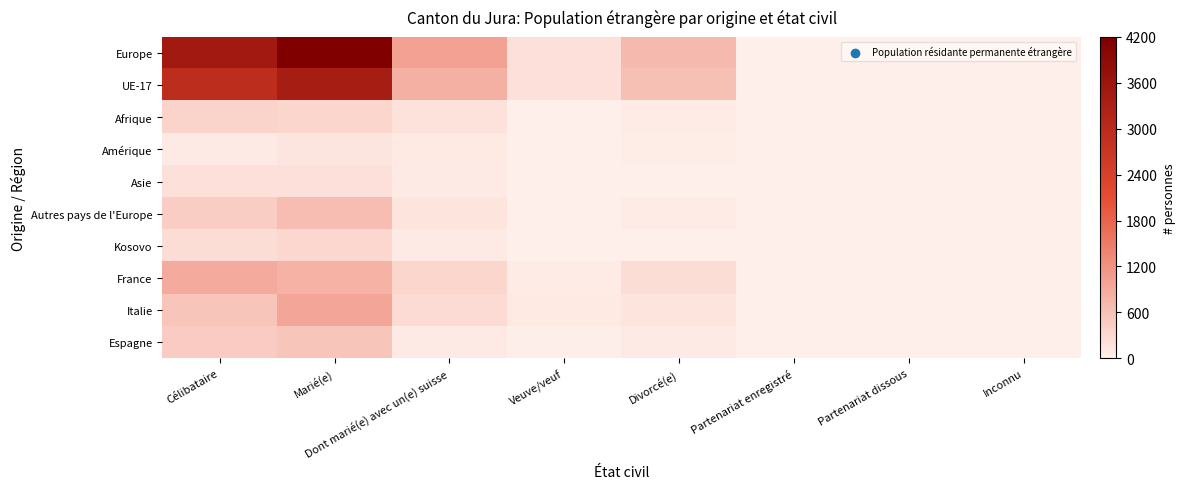

Which series has the largest range (max minus min)?

Europe